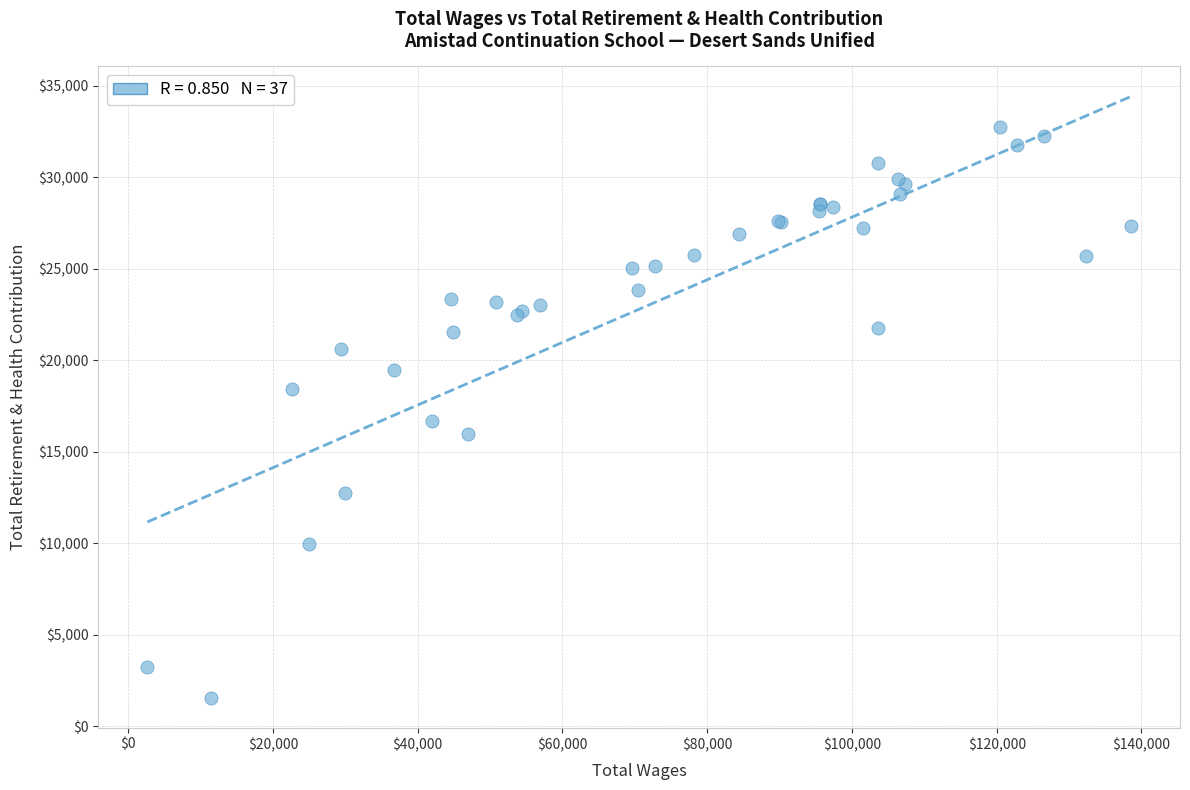

What Y value in the scatter plot is closest to 17140?

16682